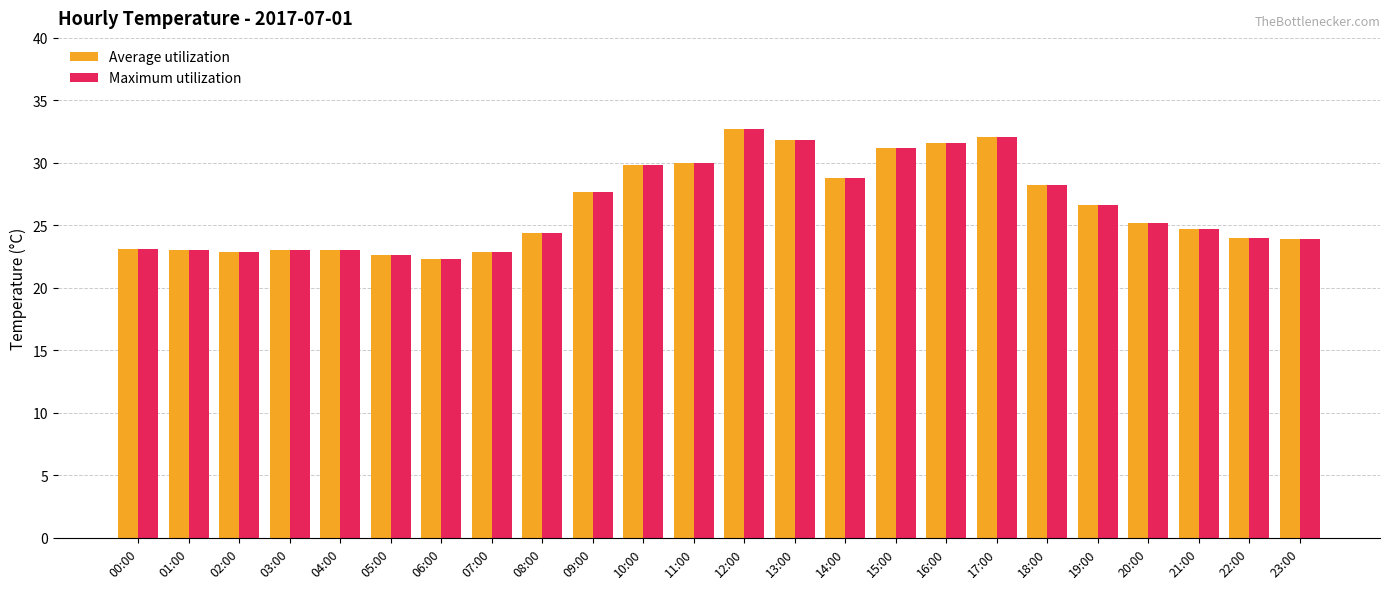

What is the total value across all series at 20:00?

50.4